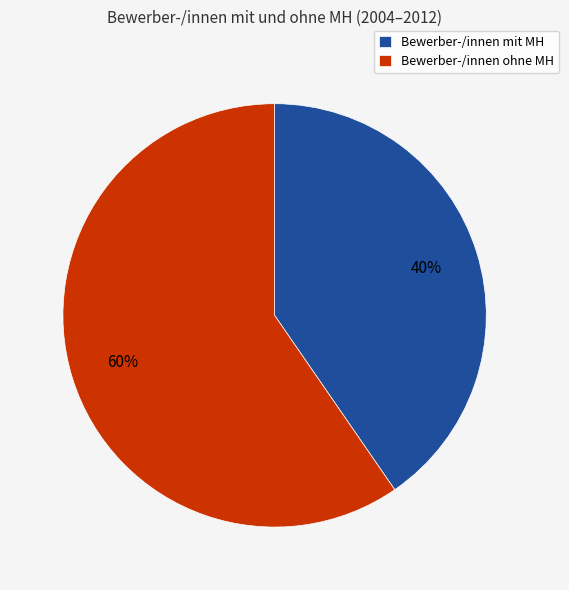

How many segments does this pie chart have?

2